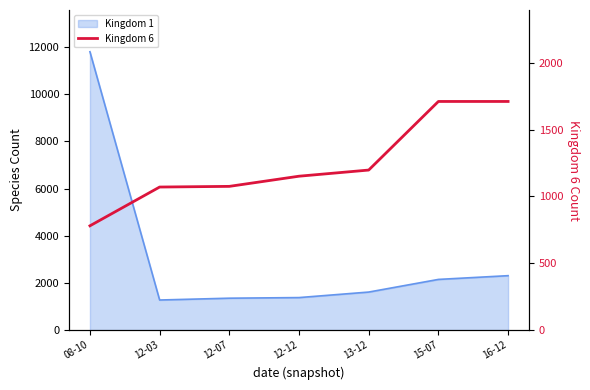

What is the smallest value displayed?

780